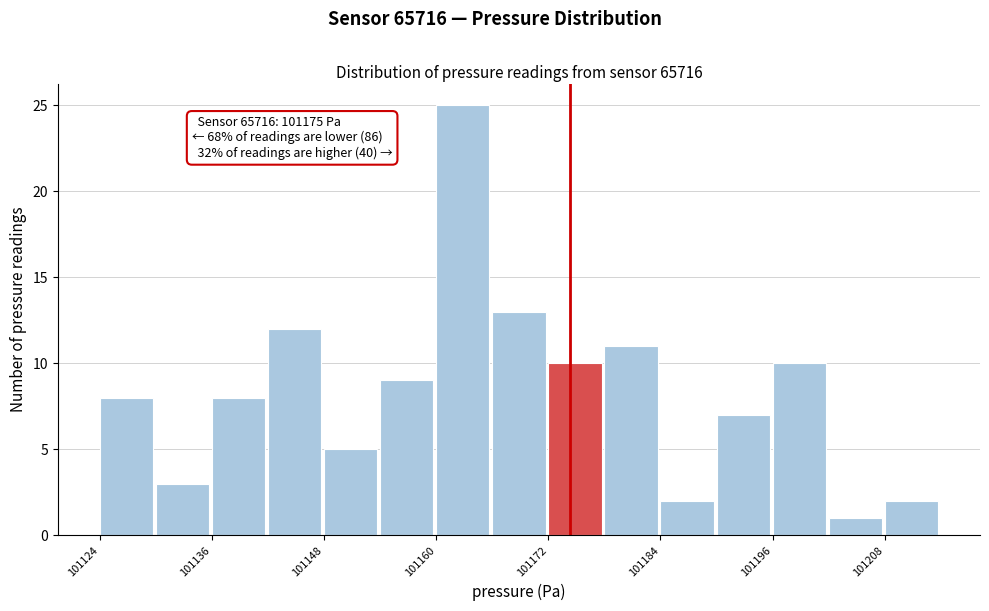

Around what value on the x-axis is the tallest bar? Give the approximate position of its centre, as read against the axis.

101164